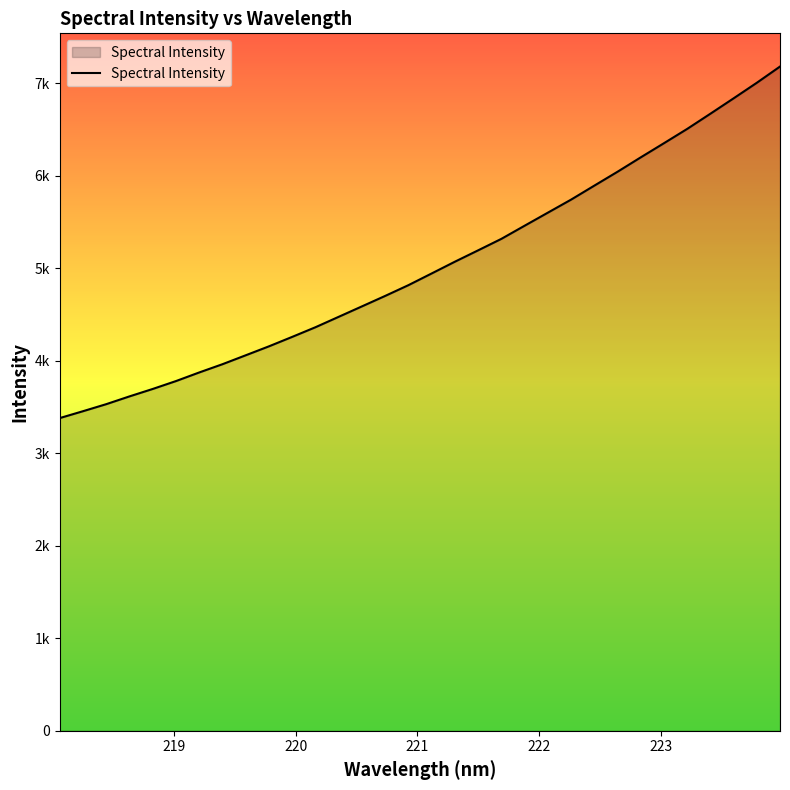

True or false: there are more than 2 points higher than both neighbors.

False